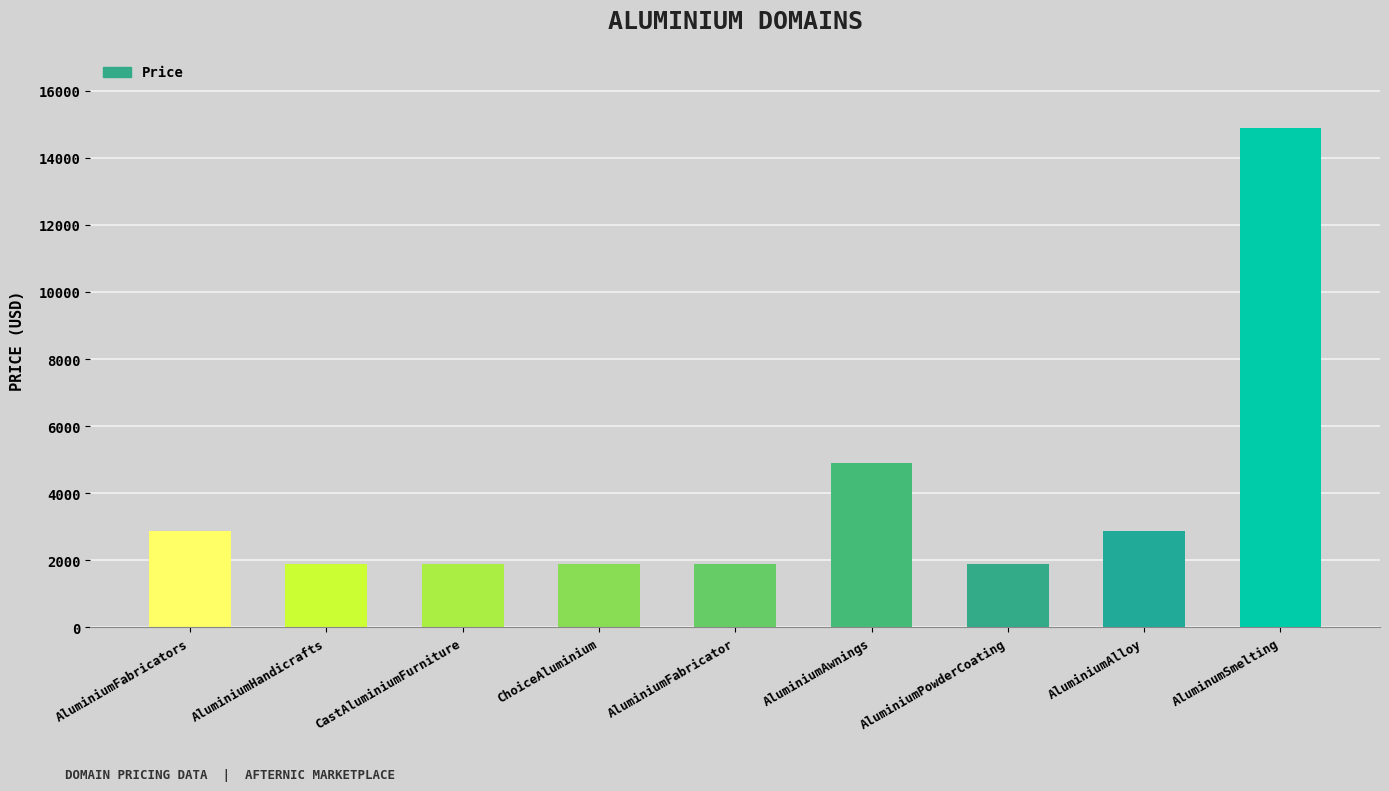

Are the bars horizontal?

No